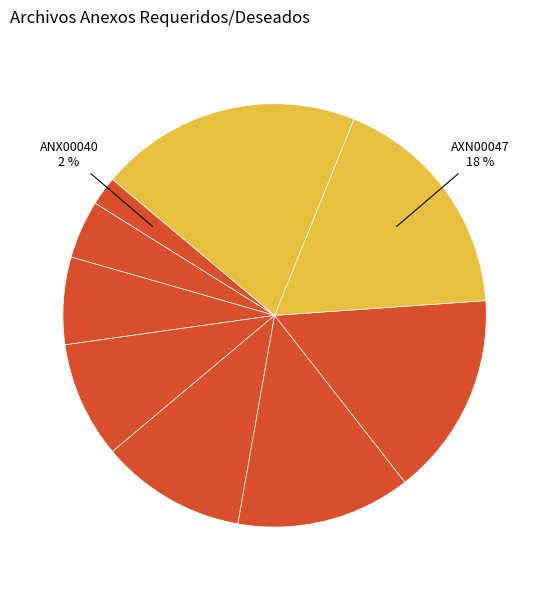

Count the number of slices in the pie.

9